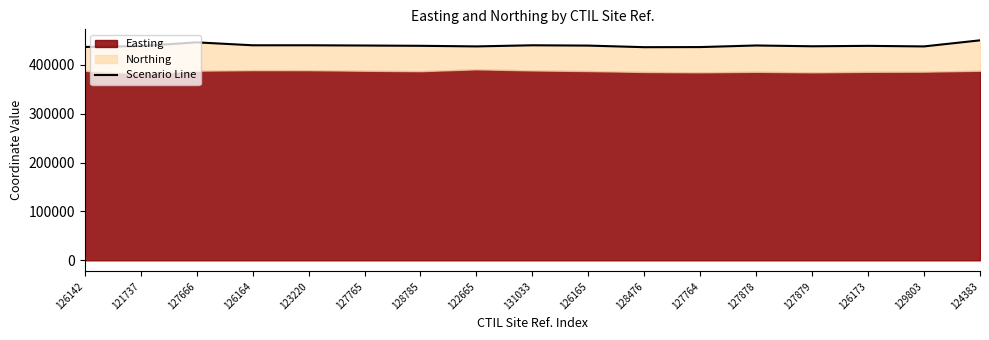

Where does the data first go above 439000?

127666